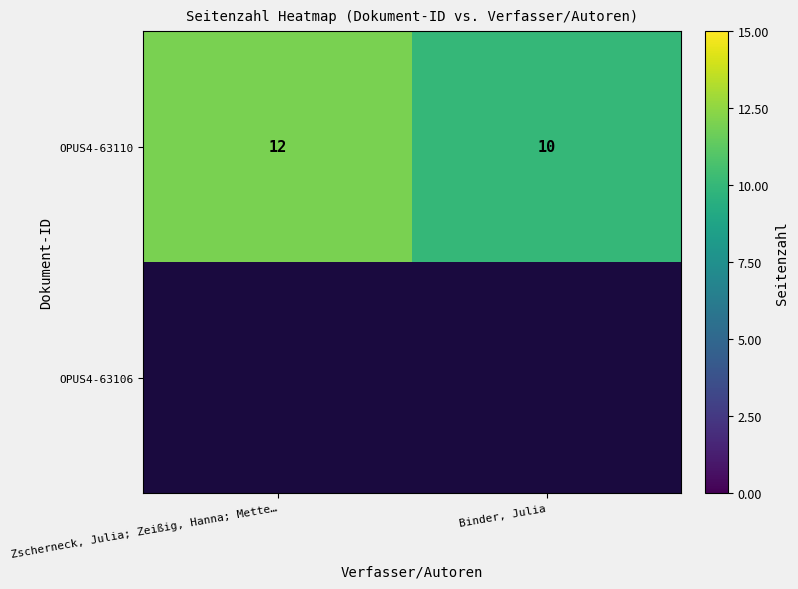

True or false: OPUS4-63110 has a value of 16.4 at Zscherneck, Julia; Zeißig, Hanna; Mette….

False